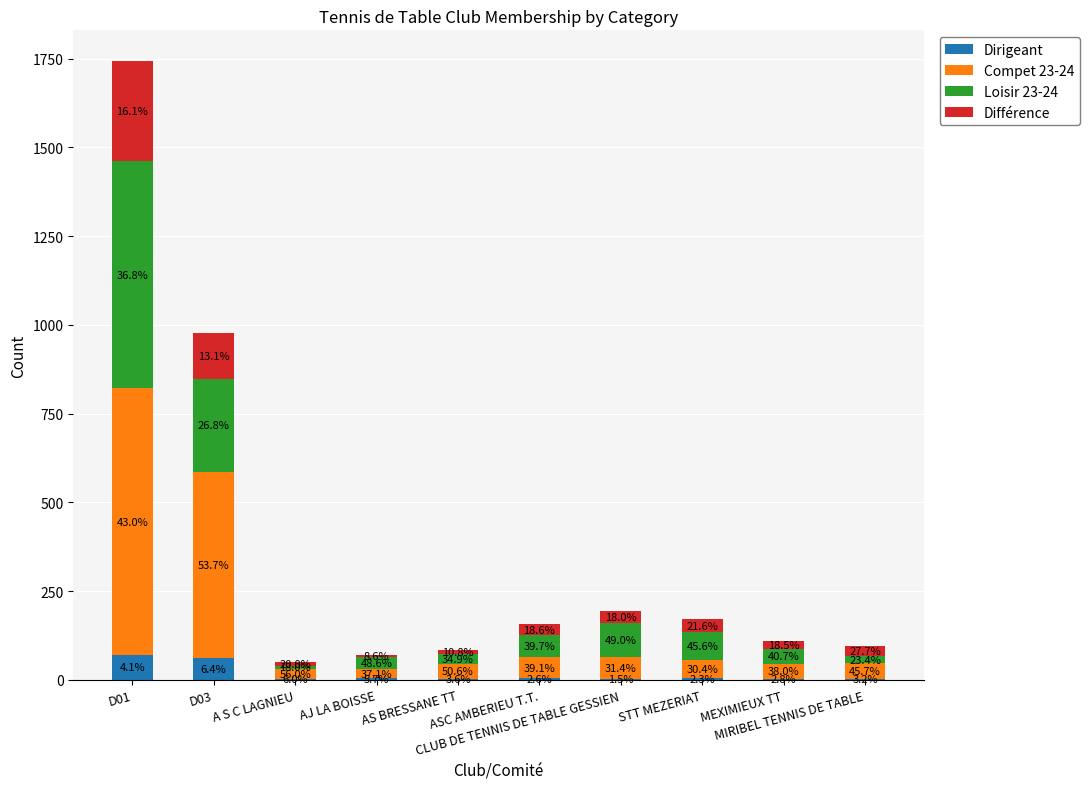

List the series in order of their peak value, highest first.

Compet 23-24, Loisir 23-24, Différence, Dirigeant